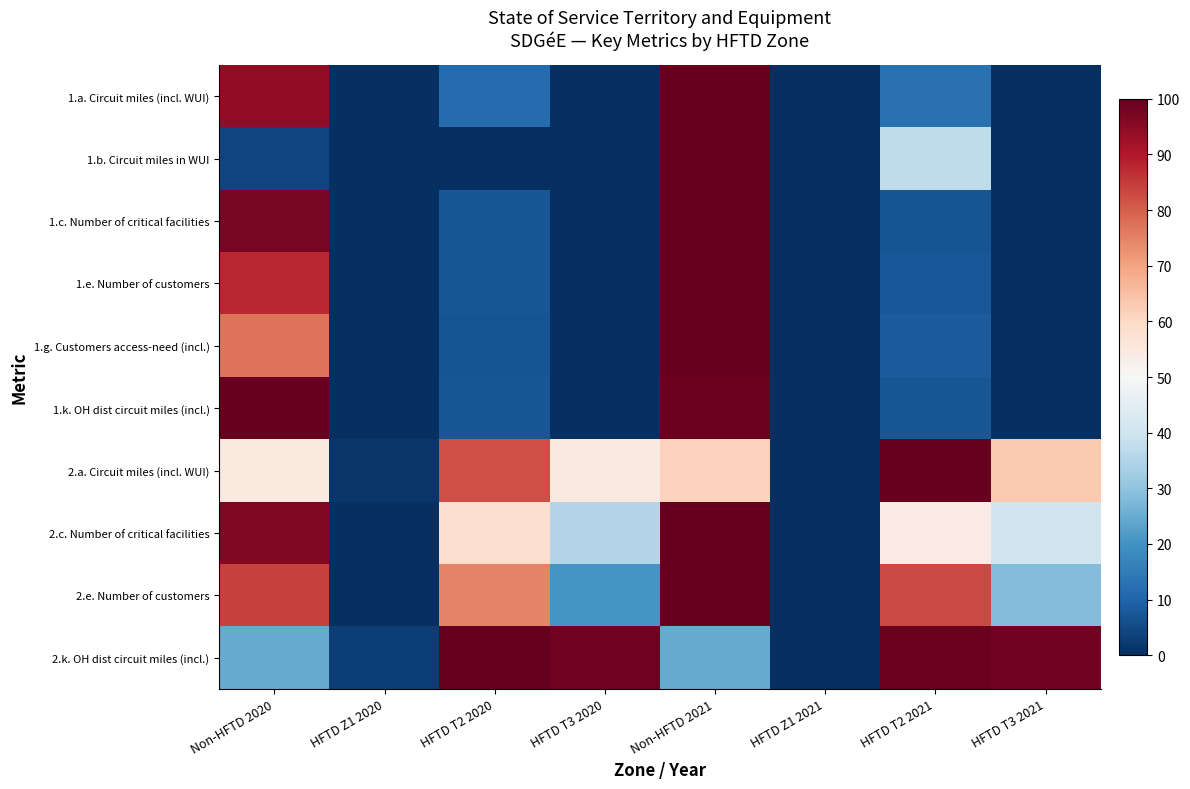

What is the spread (max minus min) of values at Non-HFTD 2020?

95.8